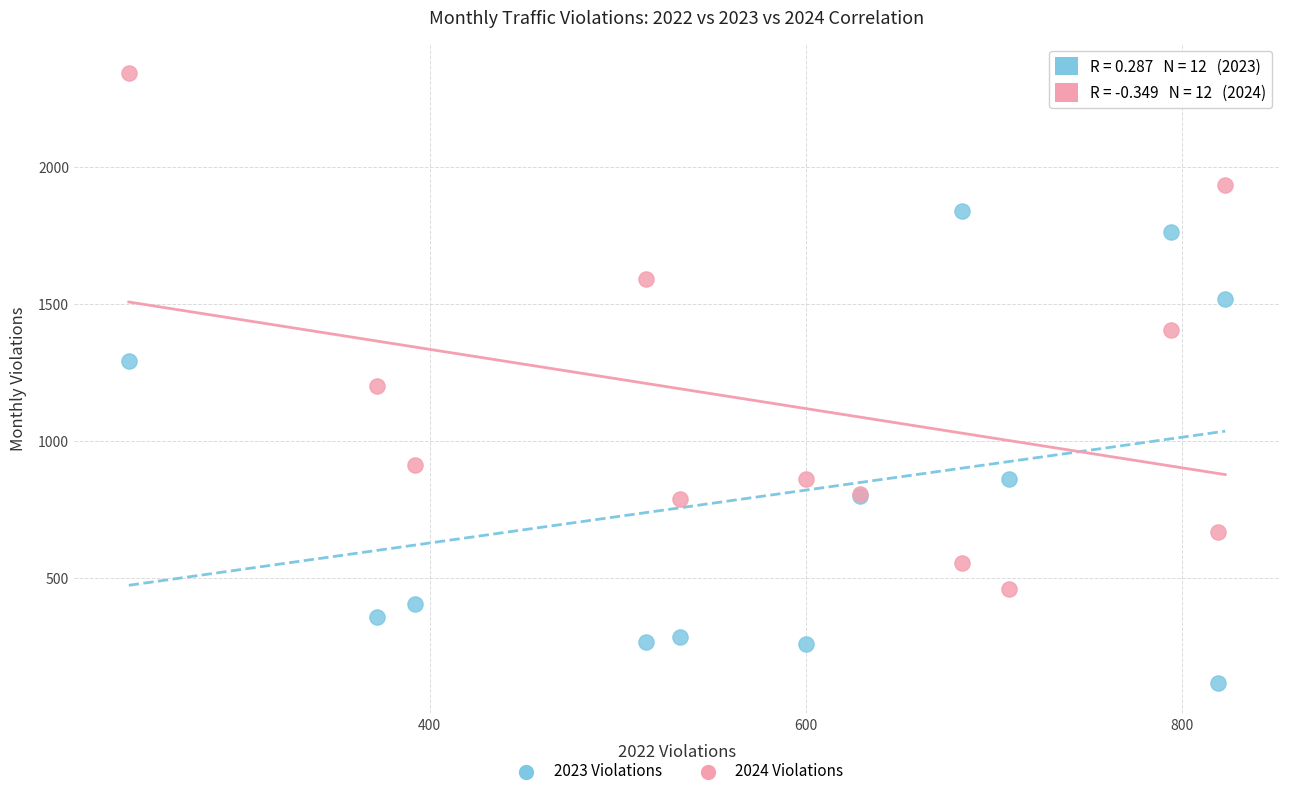

What are all the series names shown in the legend?

2023 Violations, 2024 Violations